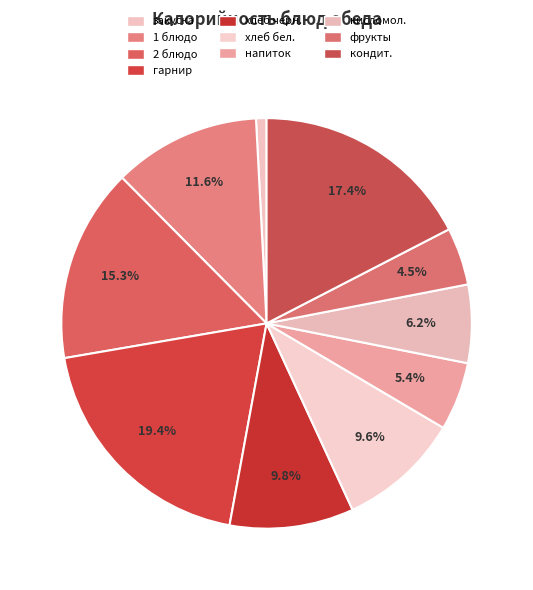

The гарнир slice represents 19% of the pie. True or false?

True